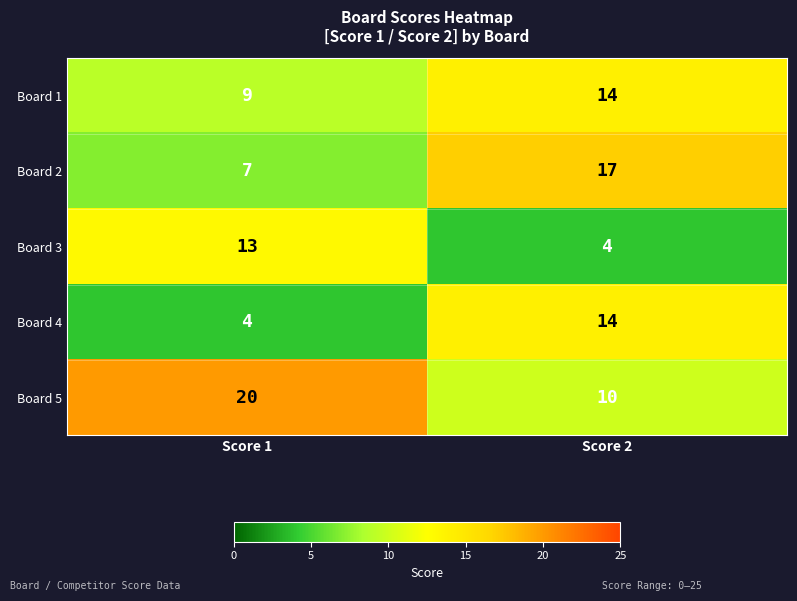

The Board 1 series shows 9 at Score 1. True or false?

True